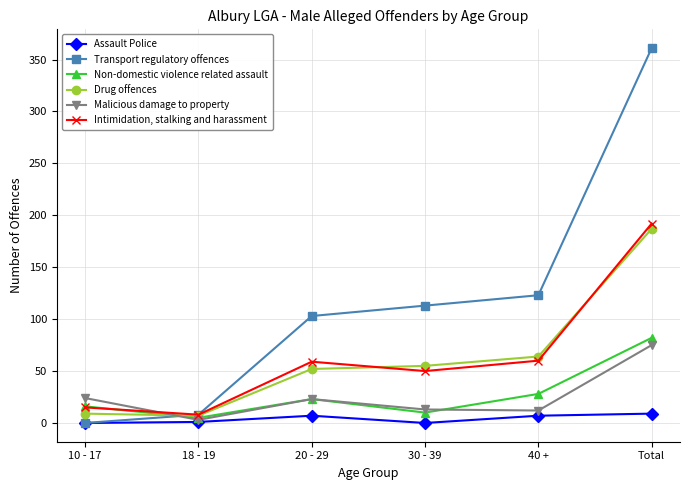

True or false: Intimidation, stalking and harassment and Assault Police intersect in this chart.

False